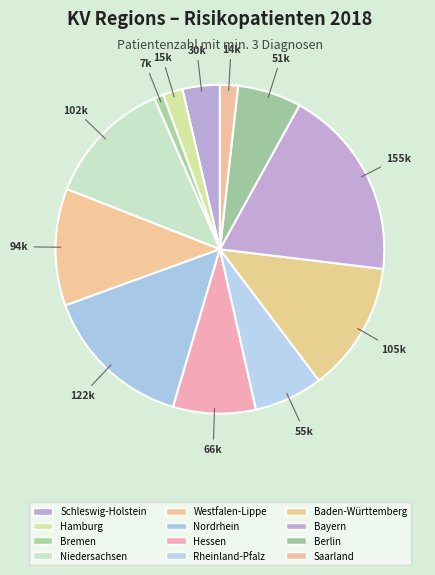

To the nearest percent, what portion does Saarland represent?

2%